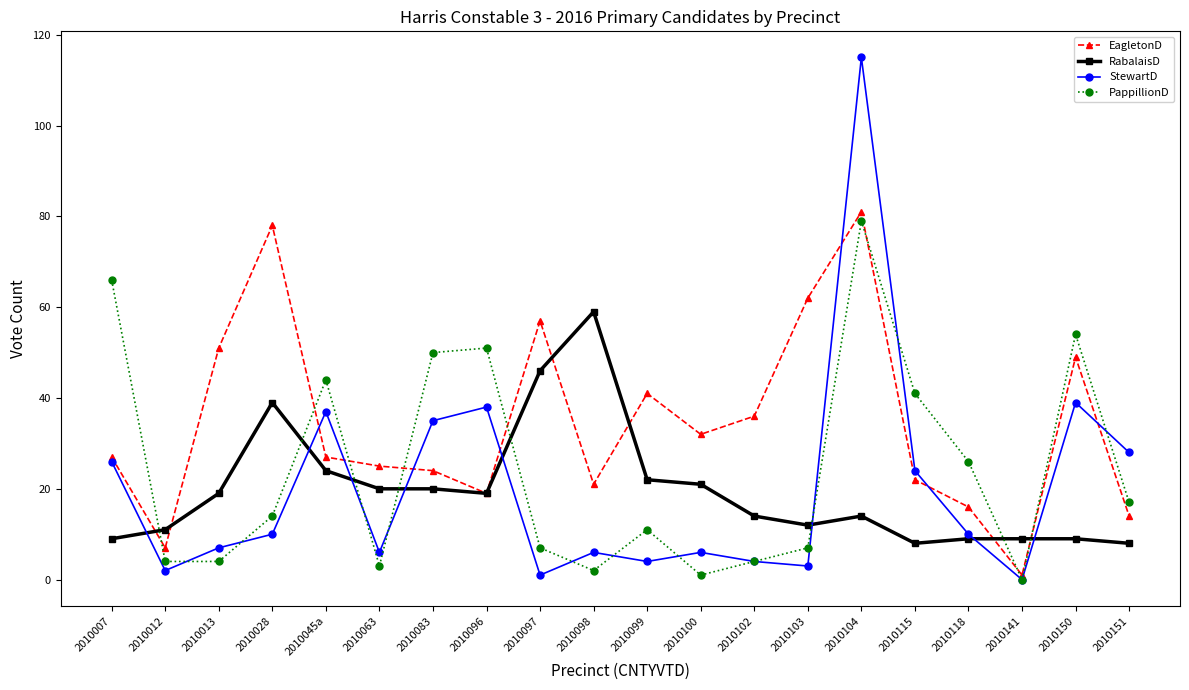

True or false: PappillionD and StewartD cross at least once.

True